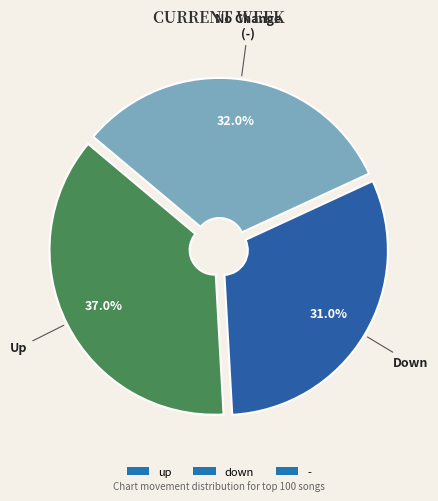

Which category has the smallest portion of the pie?

down